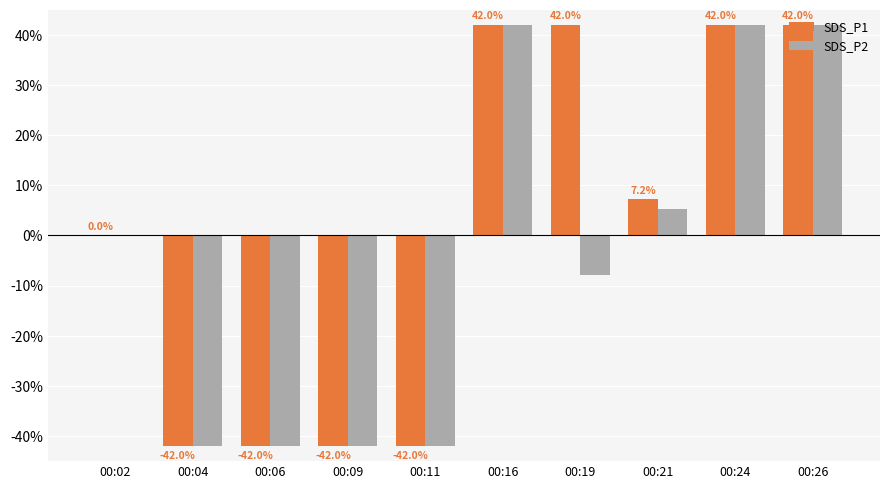

What is the sum of the SDS_P1 values at 00:16 and 00:21?

49.2